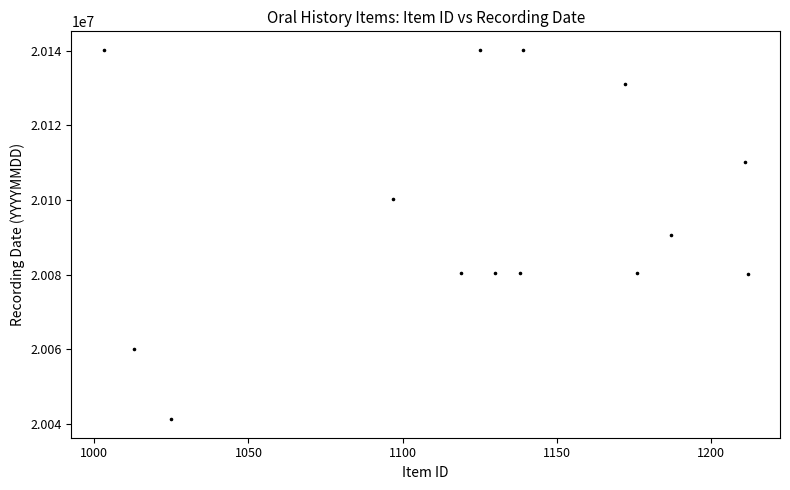

What is the range of X values (max minus min)?

209